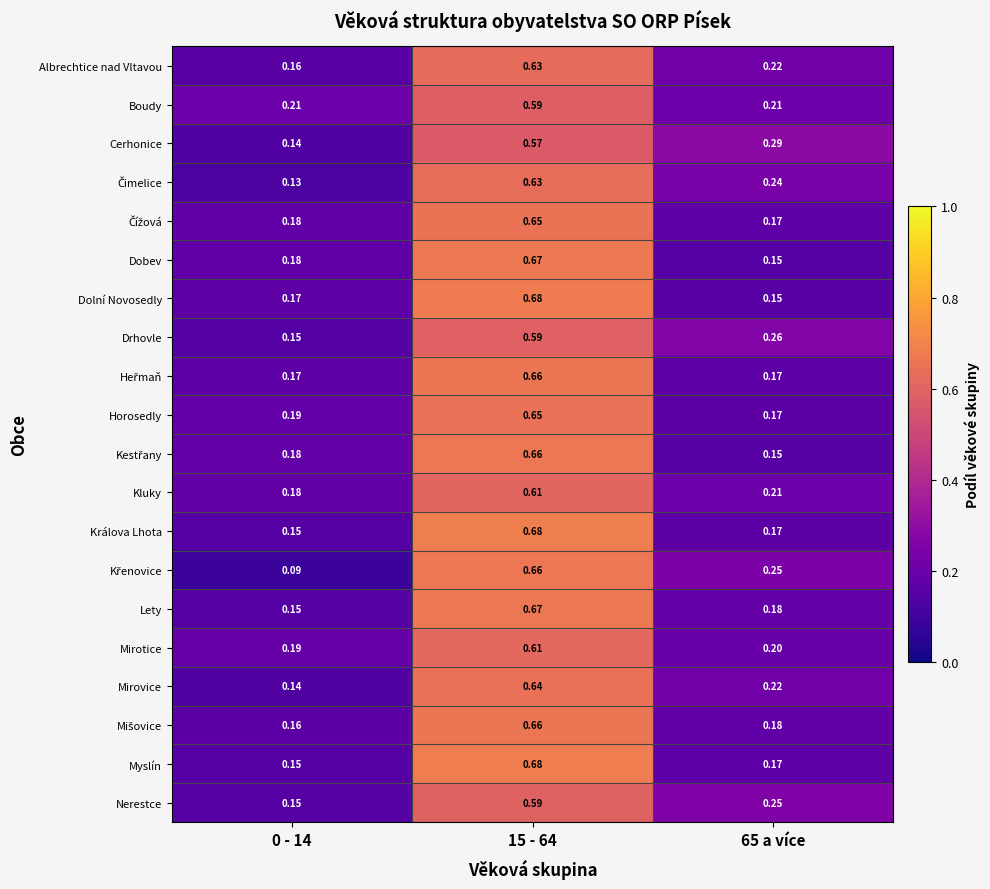

Between 15 - 64 and 65 a více, which series saw the biggest shift?

Dolní Novosedly